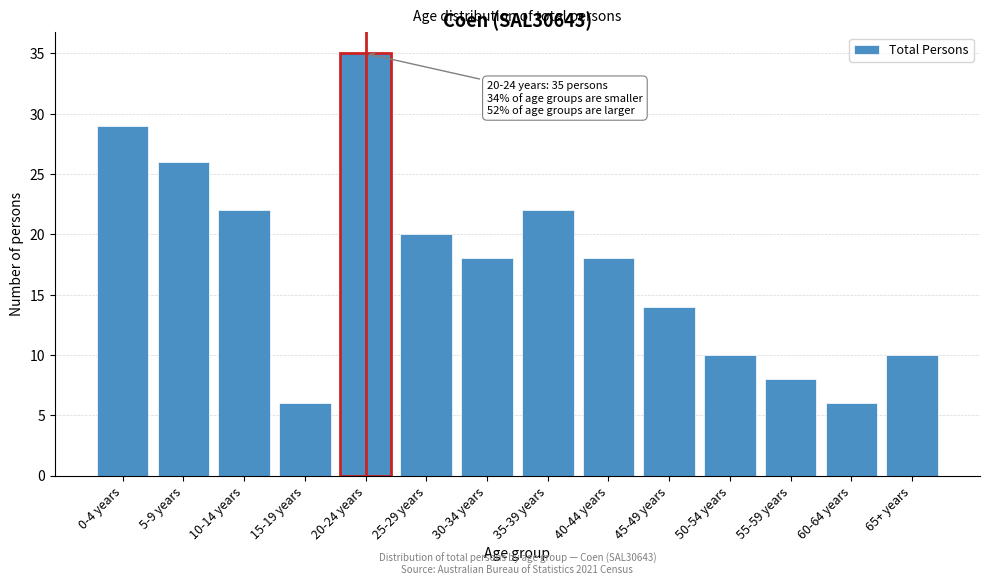

Reading right to left, transcribe all the data shown in this chart.

10	6	8	10	14	18	22	18	20	35	6	22	26	29